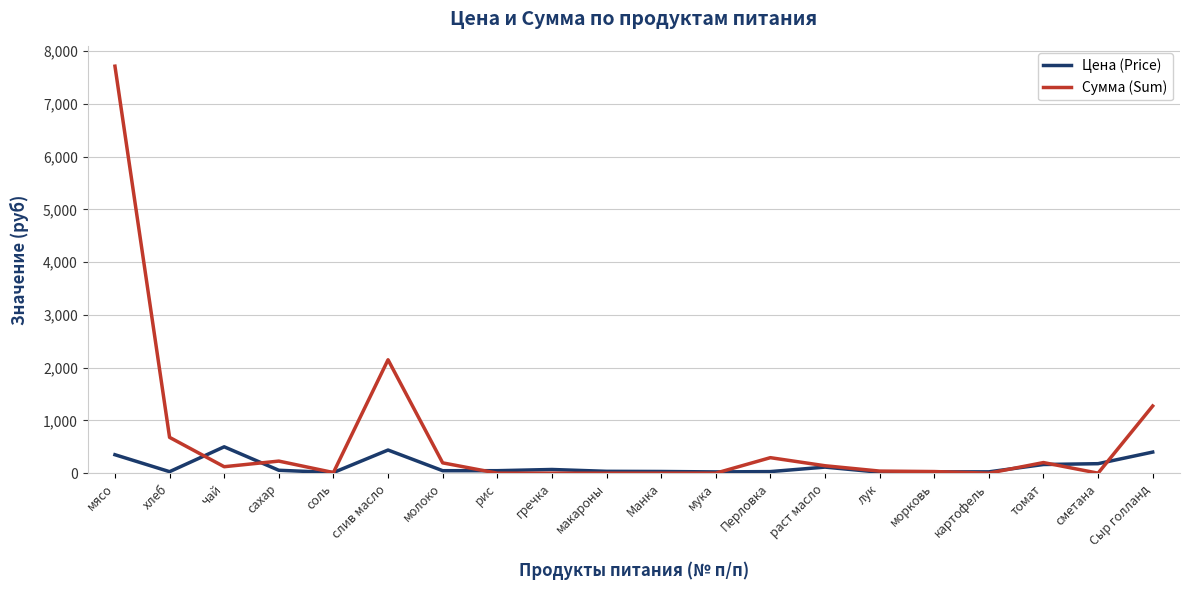

How many lines are shown in the chart?

2